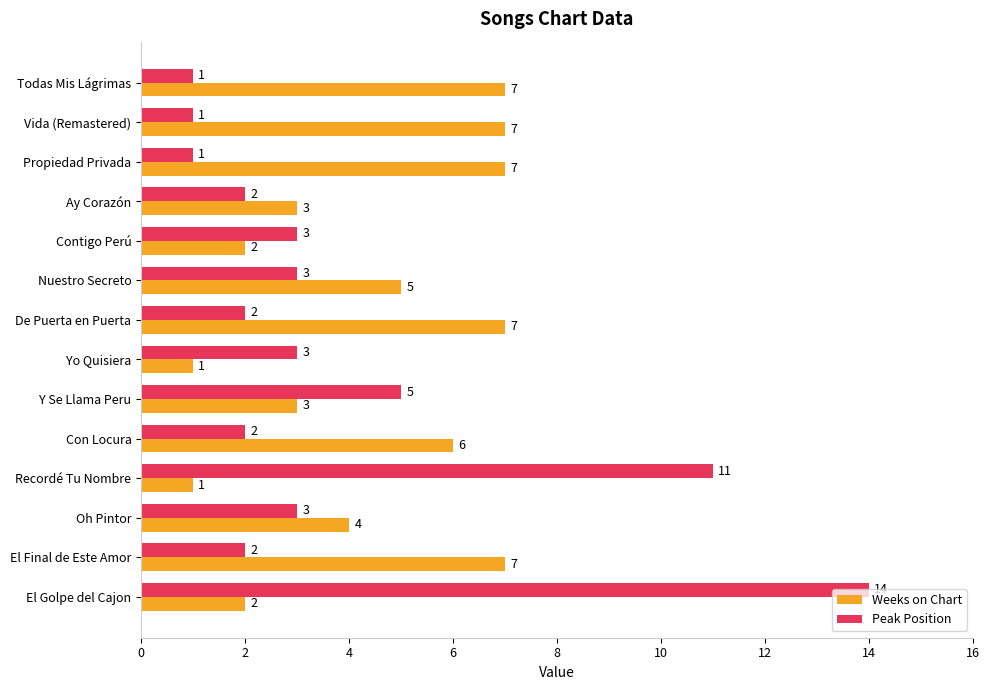

What is the average value of the Peak Position series?

4